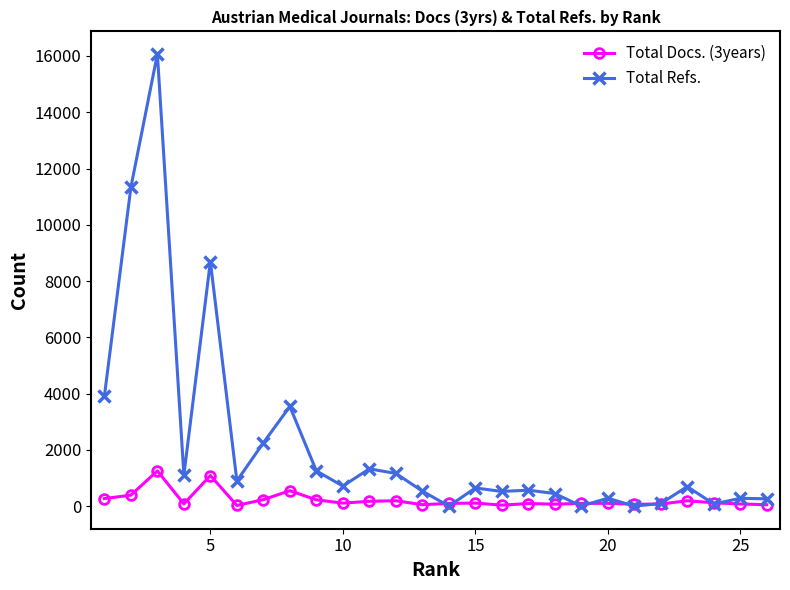

Rank the series by their average value, from highest to lowest.

Total Refs., Total Docs. (3years)